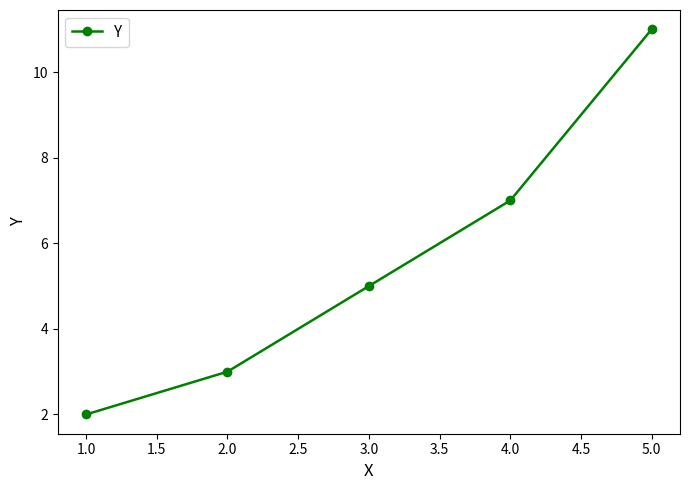

Rank the categories by value from lowest to highest.

1.0, 2.0, 3.0, 4.0, 5.0